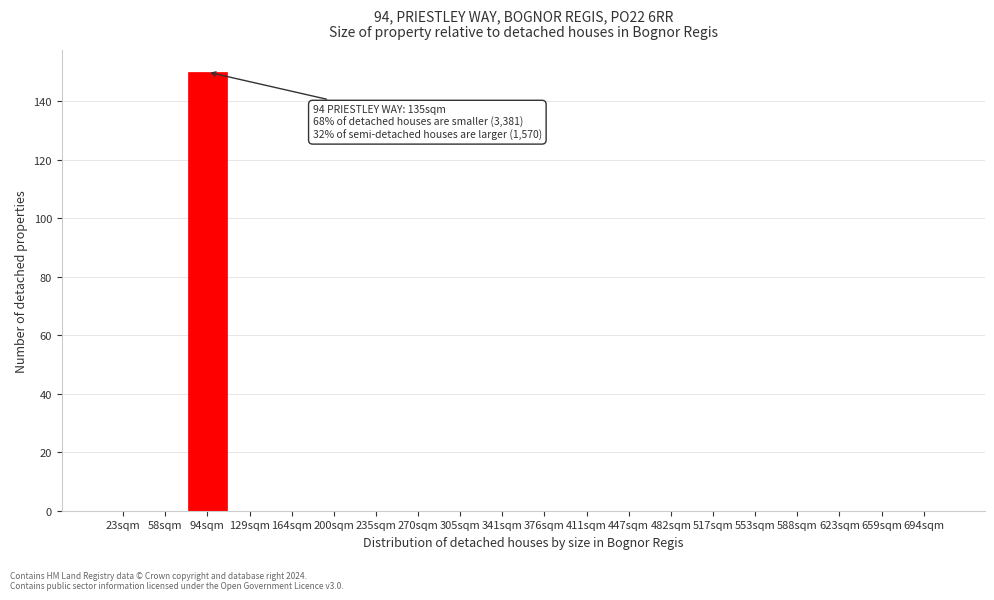

Reading left to right, what are all the values shown in this chart?

23sqm=0	58sqm=0	94sqm=150	129sqm=0	164sqm=0	200sqm=0	235sqm=0	270sqm=0	305sqm=0	341sqm=0	376sqm=0	411sqm=0	447sqm=0	482sqm=0	517sqm=0	553sqm=0	588sqm=0	623sqm=0	659sqm=0	694sqm=0